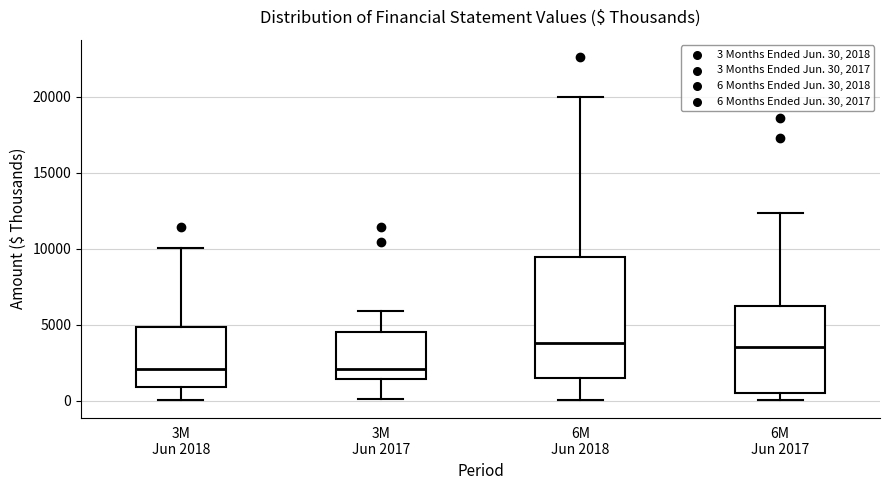

Where does the upper whisker of the box for 3M Jun 2017 end on the y-axis? The values are not printed on the chart, so give them approximately, as read against the axis.

6000